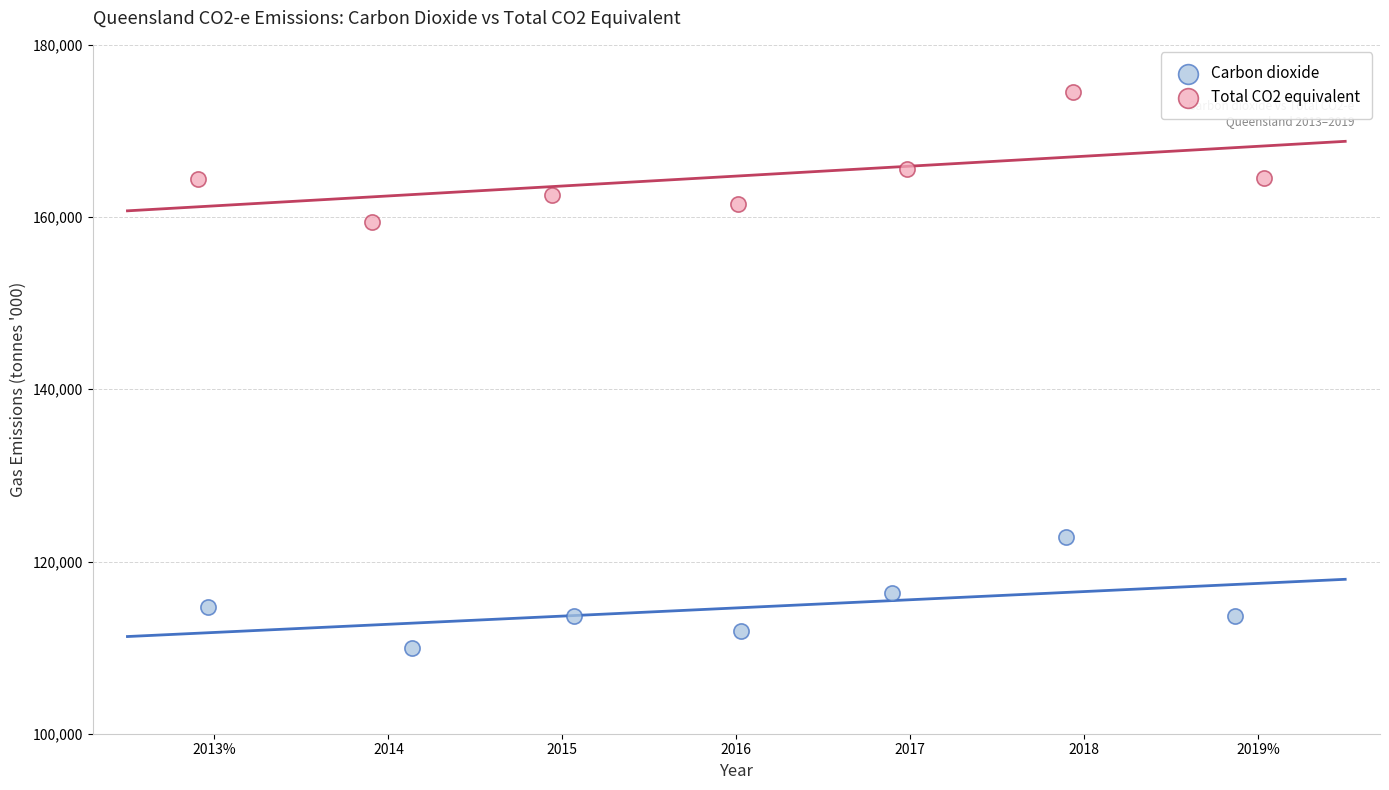

Which series reaches the minimum Y coordinate?

Carbon dioxide